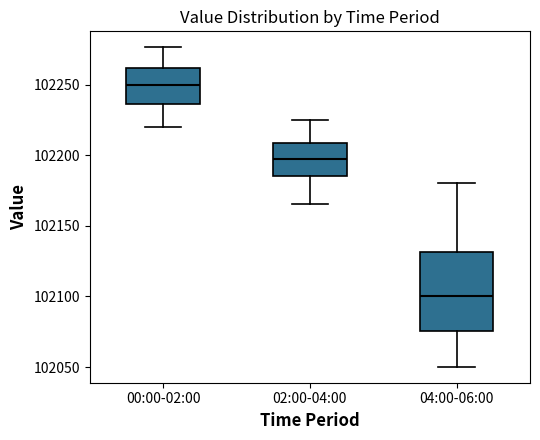

Where is the upper edge of the box for 00:00-02:00 on the y-axis? The values are not printed on the chart, so give them approximately, as read against the axis.

102260